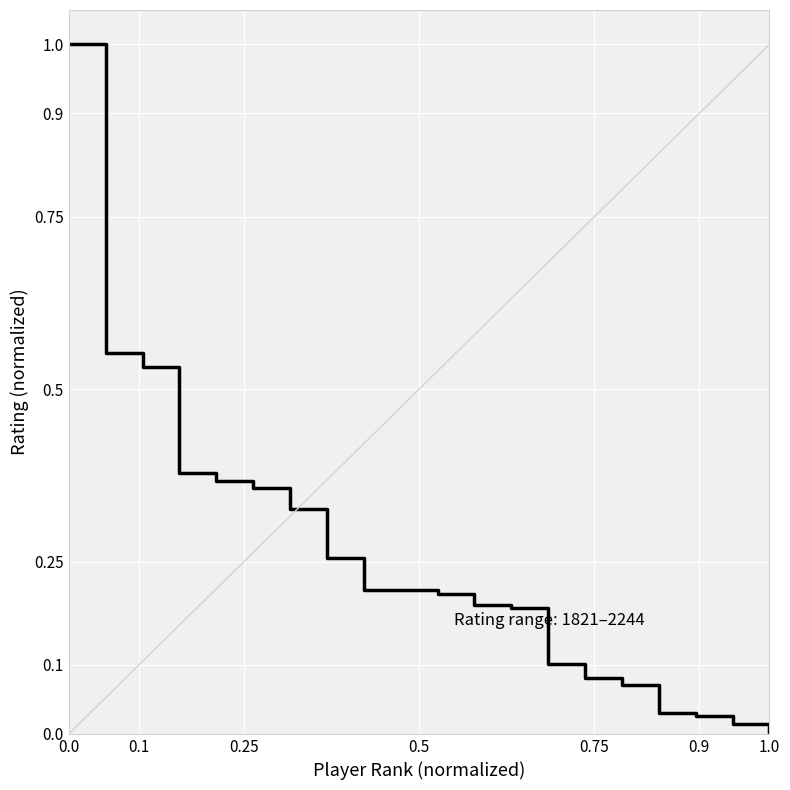

What is the difference between the maximum and minimum values?

1.0